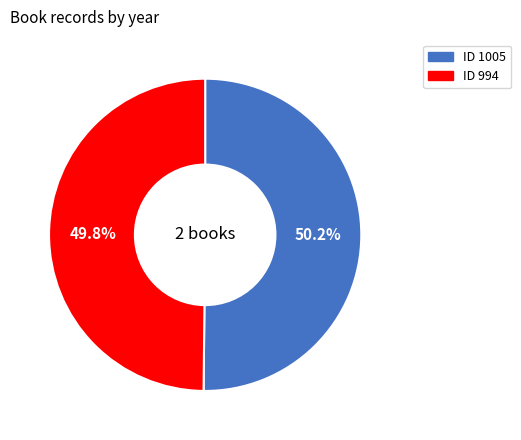

Count the number of slices in the pie.

2